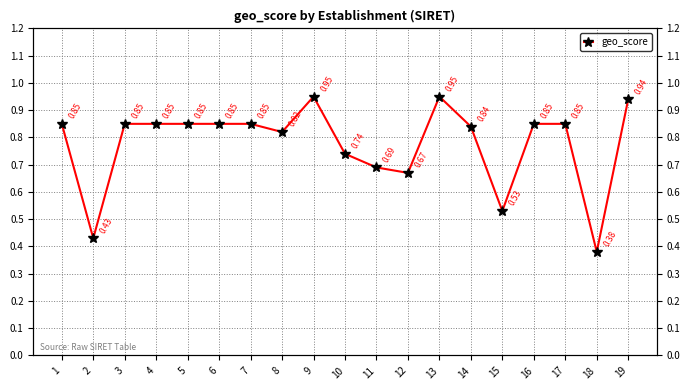

At which category does the chart reach its minimum across all series?

18